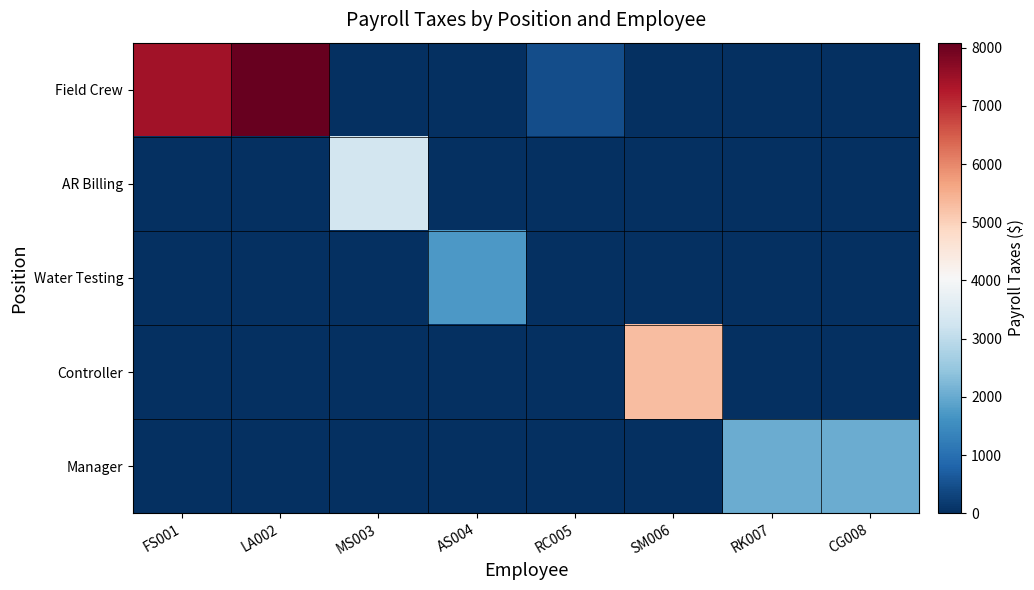

What is the difference between the highest and lowest values at AS004?

1731.1